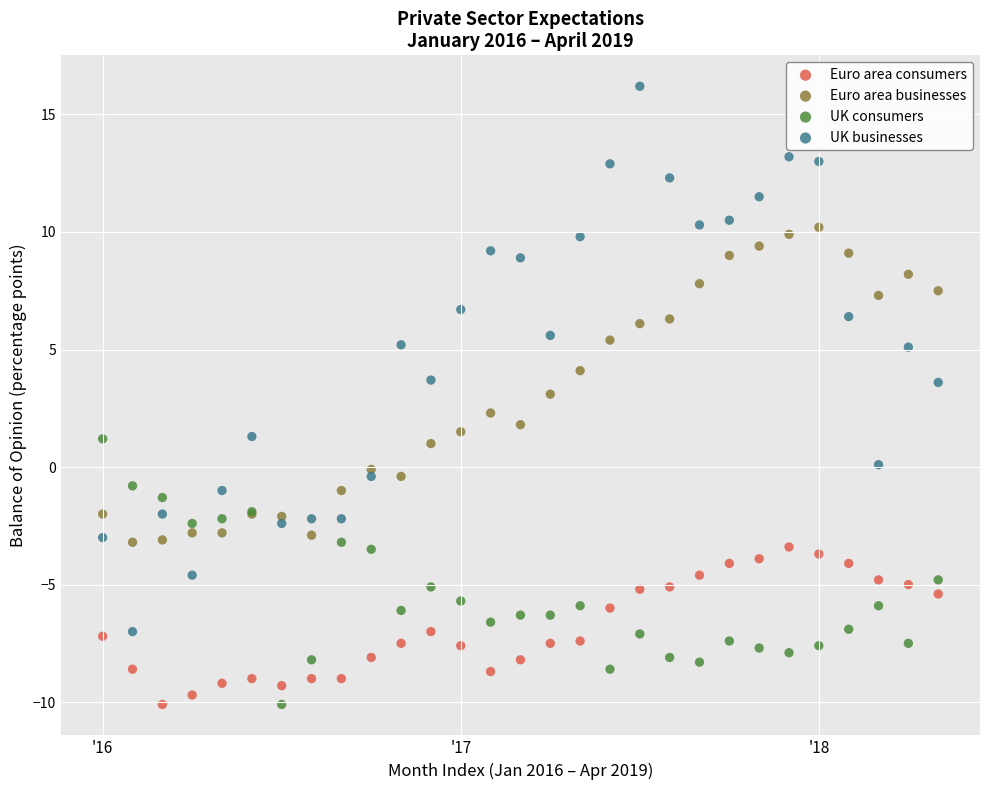

Which series contains the highest Y value?

UK businesses